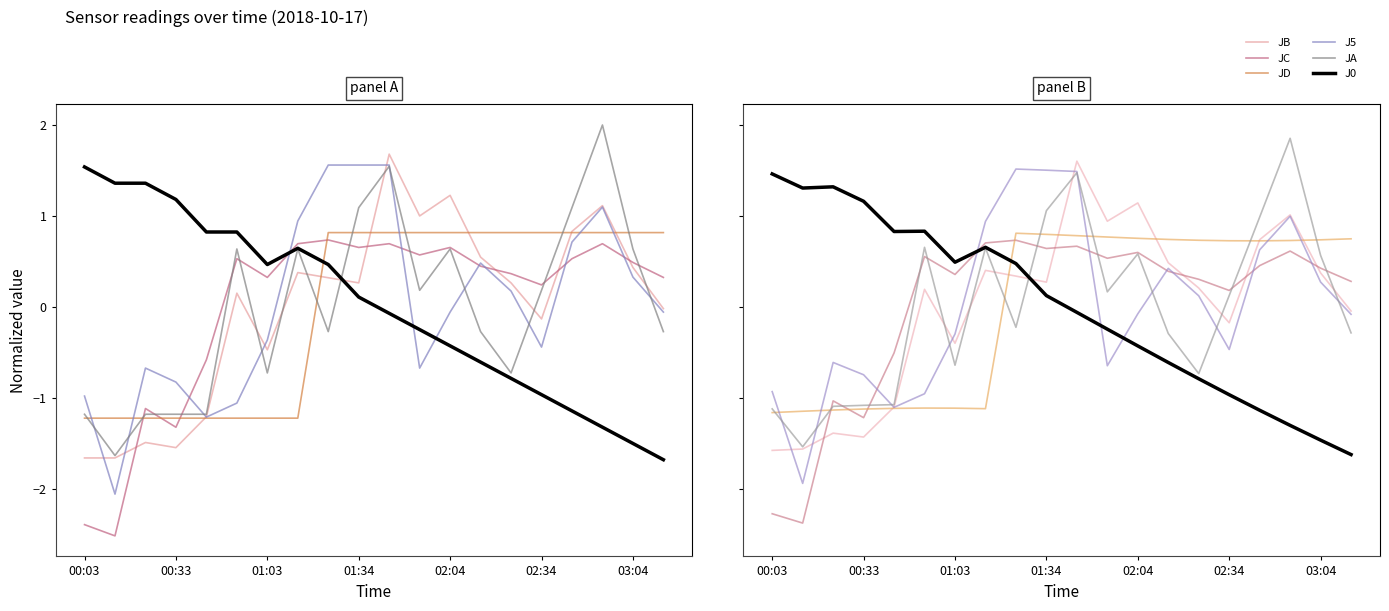

True or false: J0 and JA intersect in this chart.

True